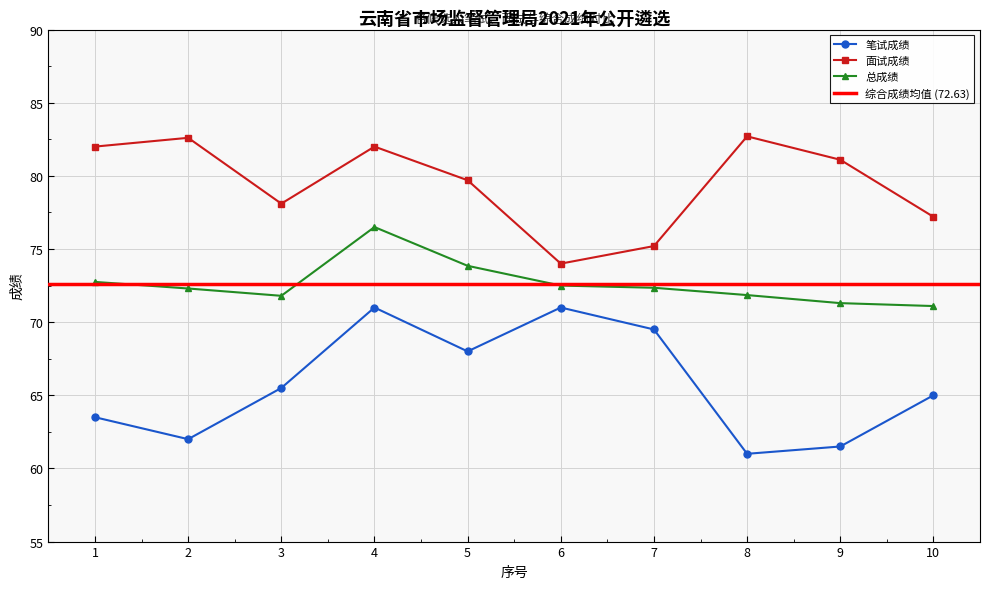

The value of 总成绩 at 1 is 72.8. True or false?

True